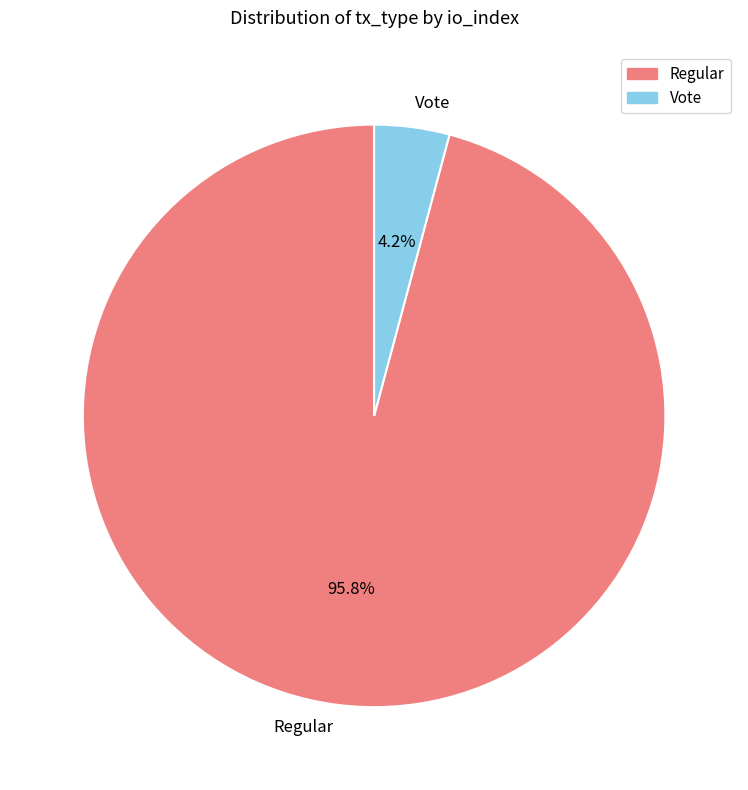

How many slices are in this pie chart?

2